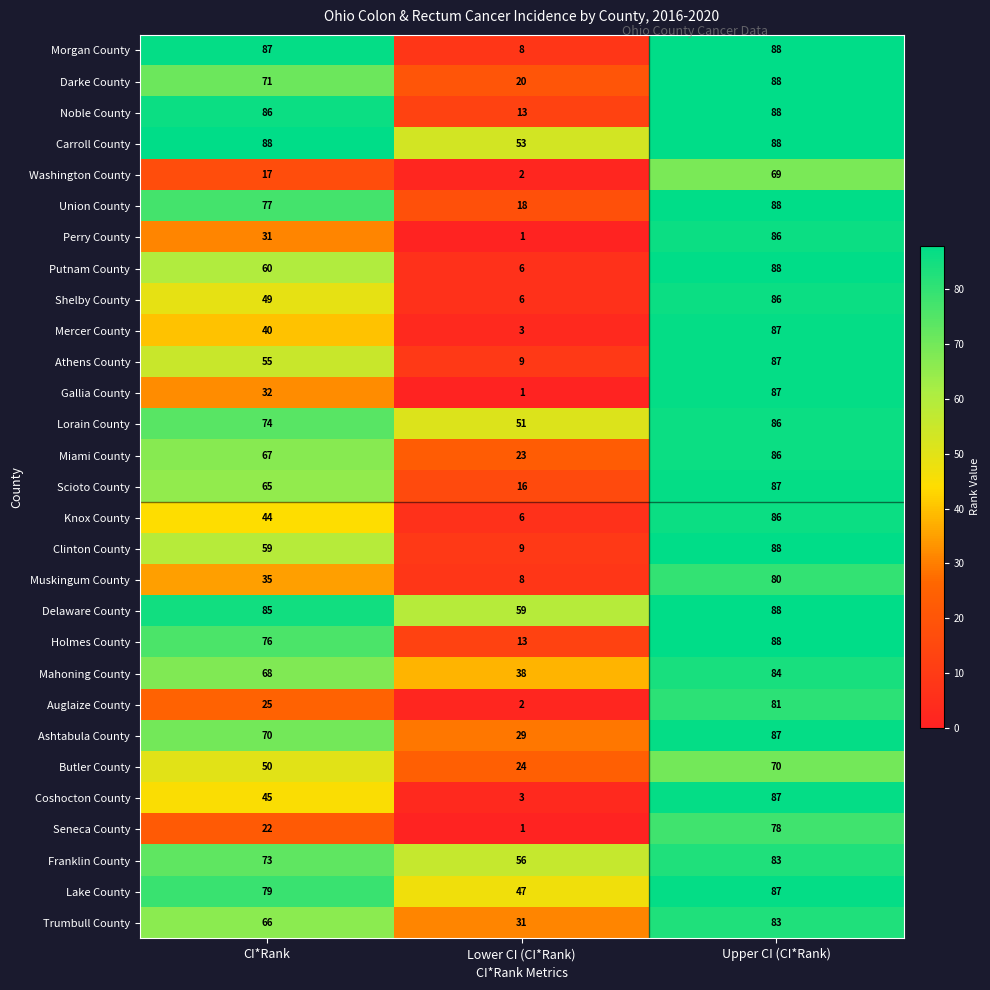

Which series has the largest total across all categories?

Delaware County